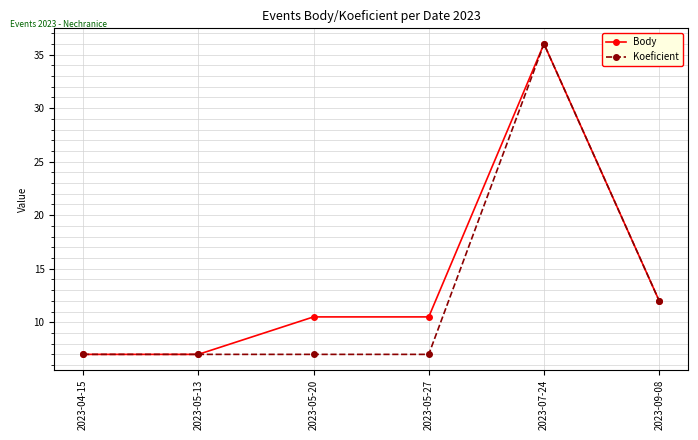

Is it true that Body equals 17.4 at 2023-05-20?

False